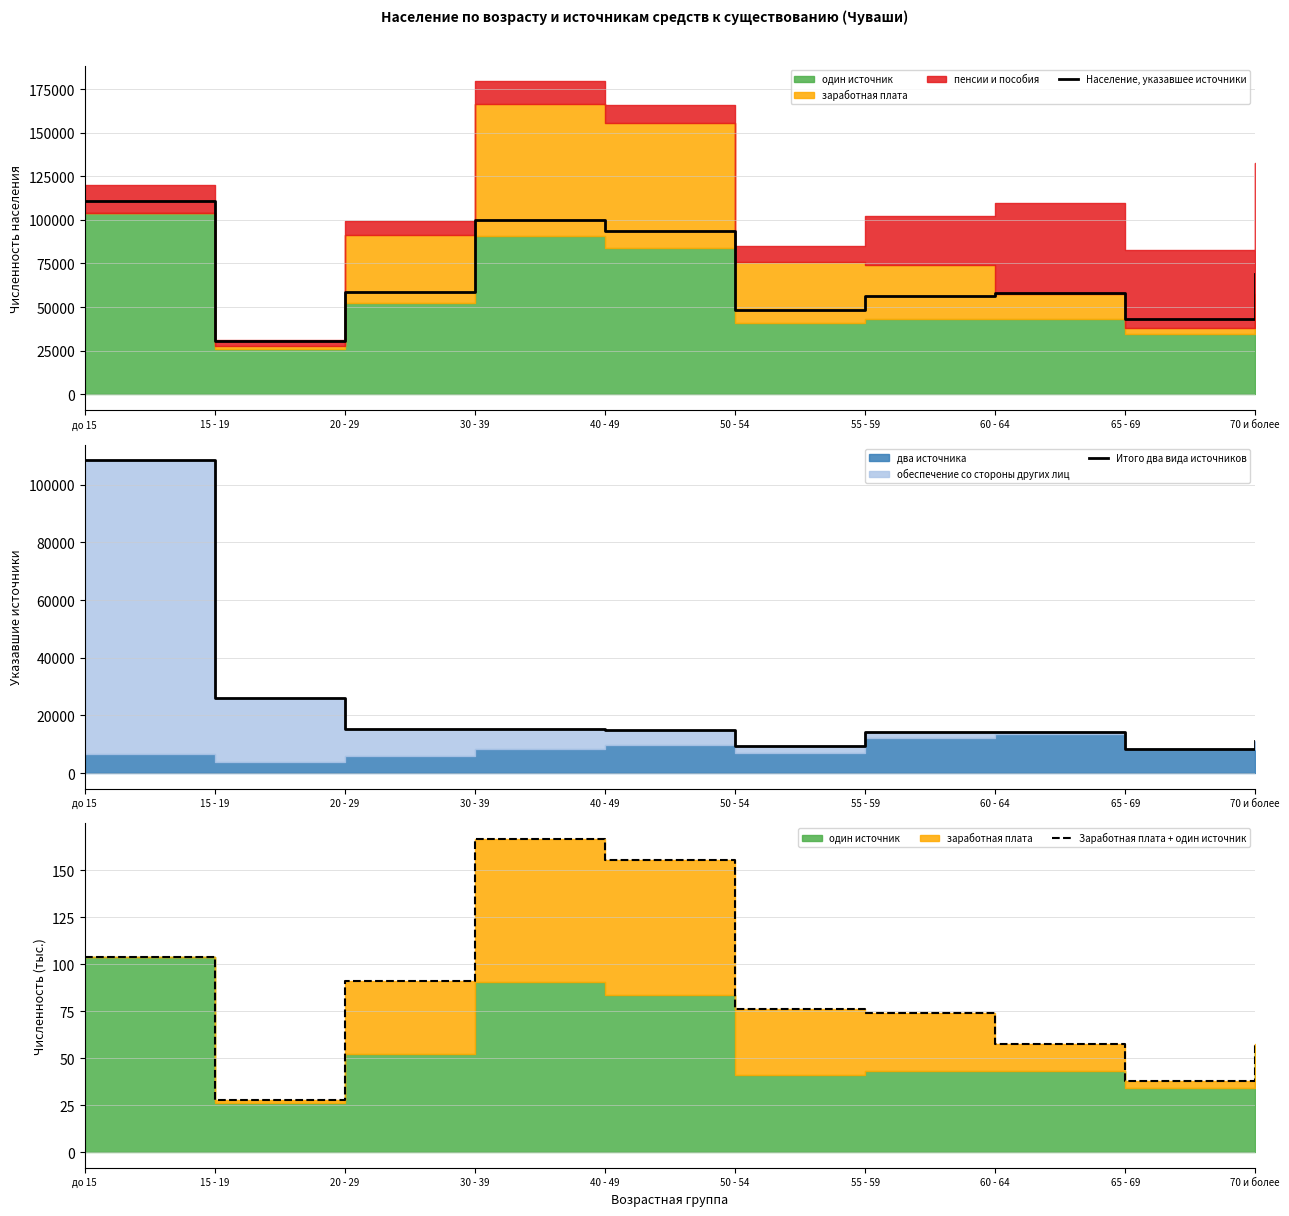

Between 15 - 19 and 40 - 49, which series saw the biggest shift?

Население, указавшее источники